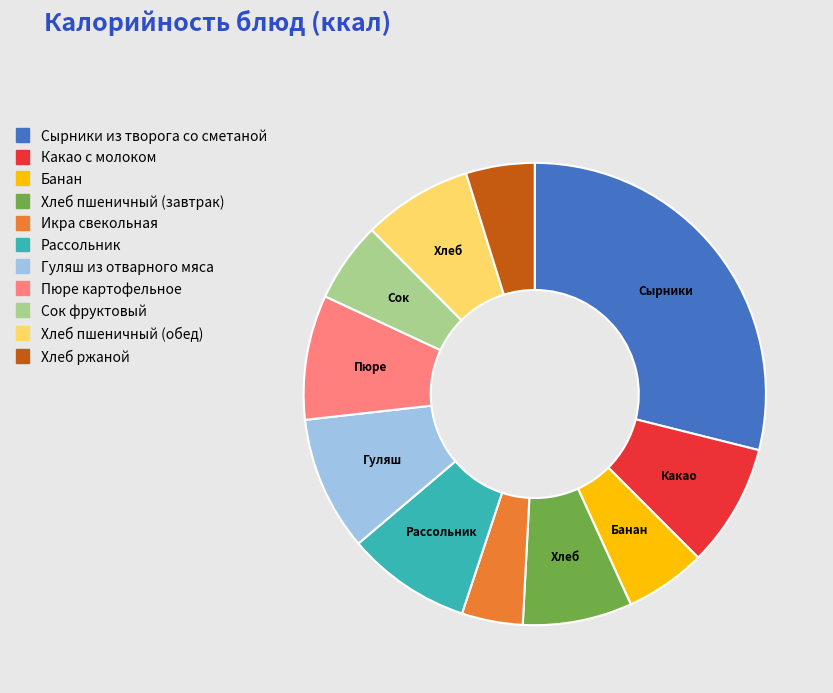

Which has a higher value, Какао с молоком or Икра свекольная?

Какао с молоком